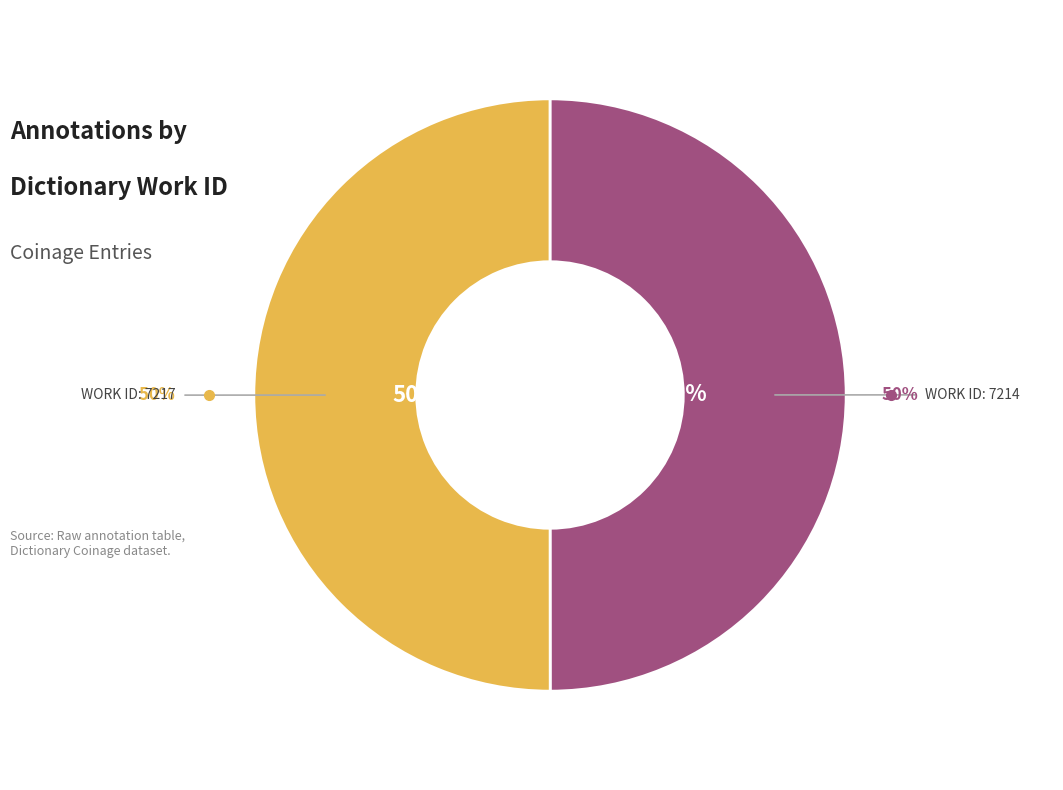

Is it true that Work ID: 7217 (Godly Persons) is 65% of the pie?

False